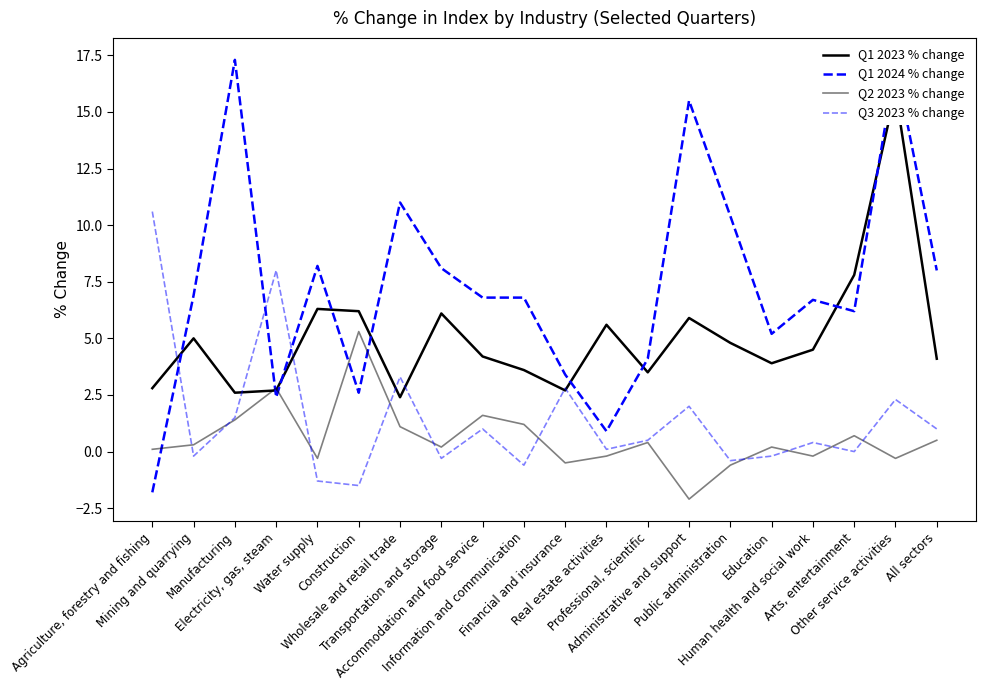

At which category does Q2 2023 % change reach its first local valley?

Water supply